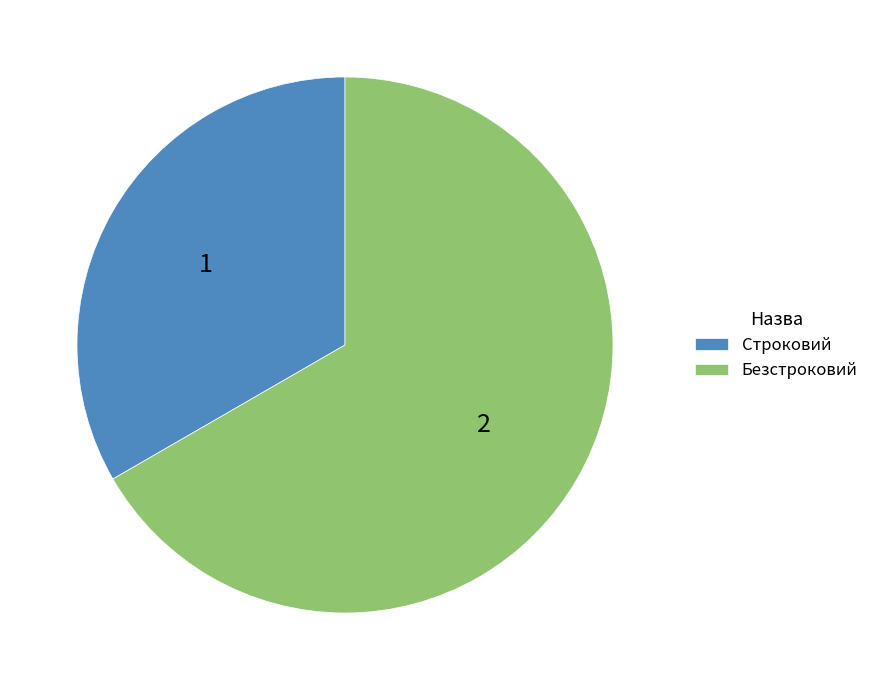

What is the largest slice in the pie chart?

Безстроковий